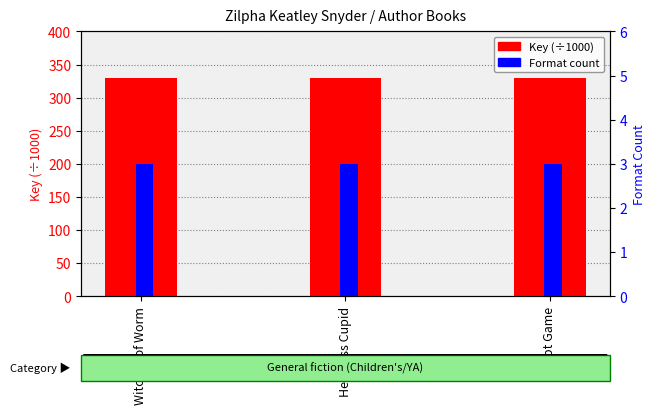

List the series in order of their overall mean, lowest first.

Format count, Key (÷1000)